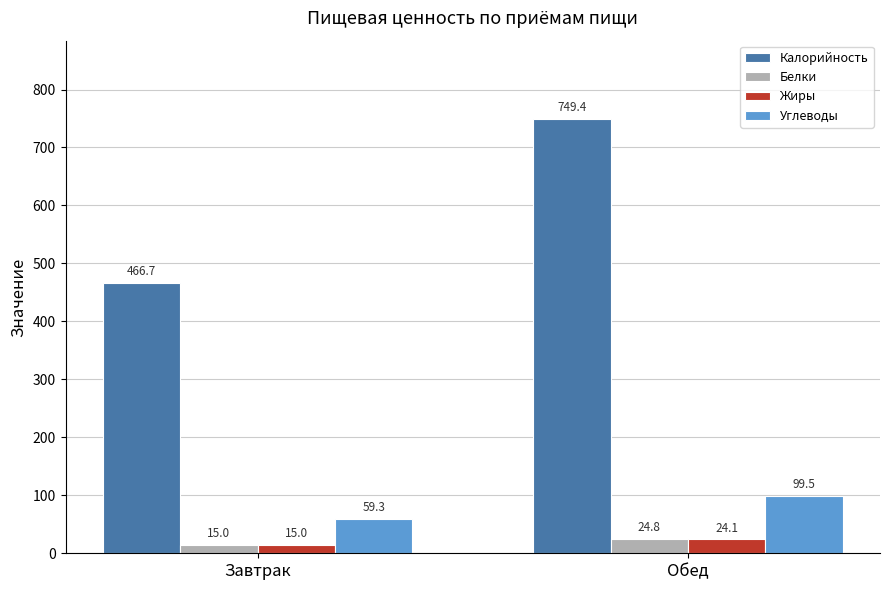

What value does the Белки series have at Завтрак?

15.0